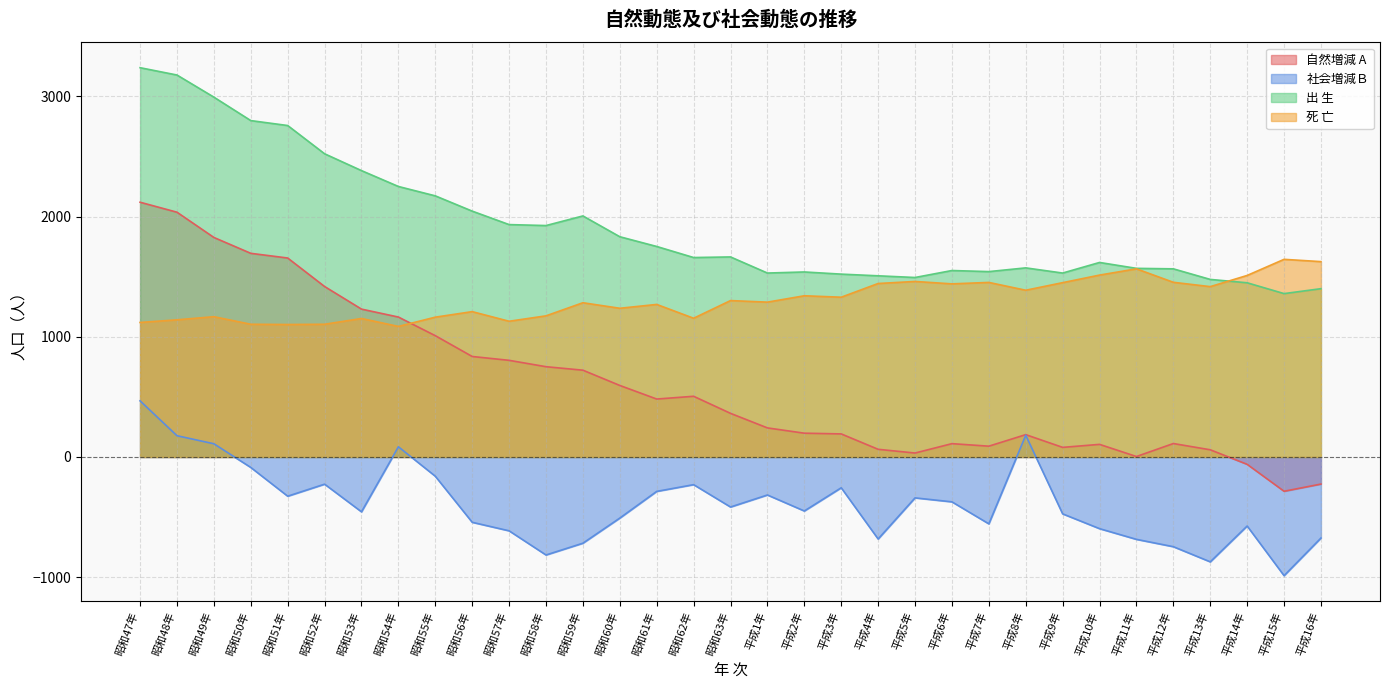

What are all the series names shown in the legend?

自然増減 A, 社会増減Ｂ, 出 生, 死 亡